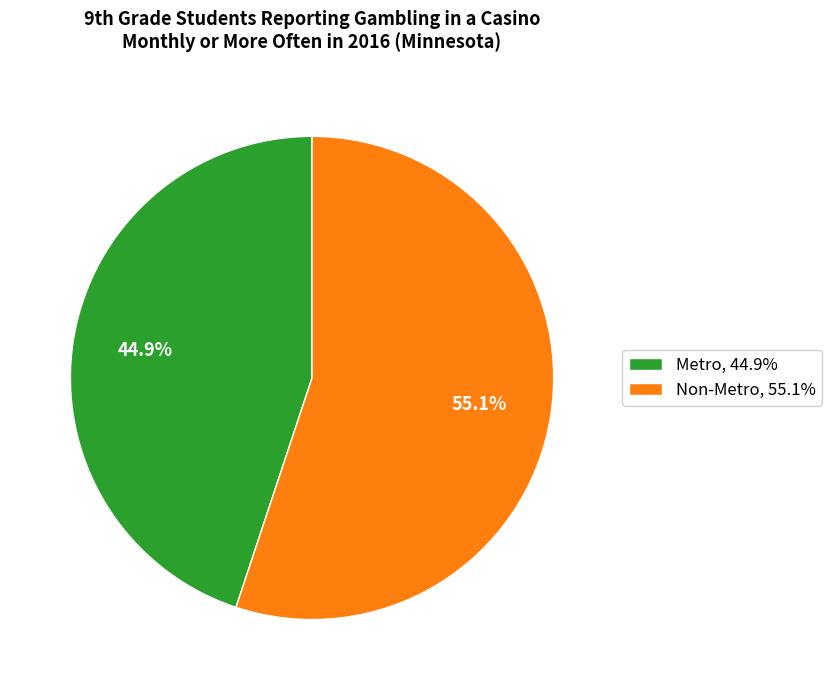

Which slice is the largest?

Non-Metro